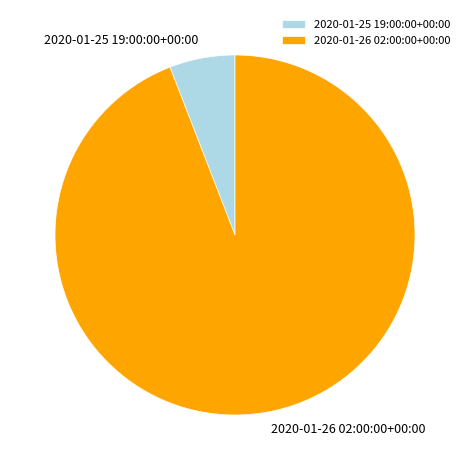

The 2020-01-26 02:00:00+00:00 slice represents 99% of the pie. True or false?

False